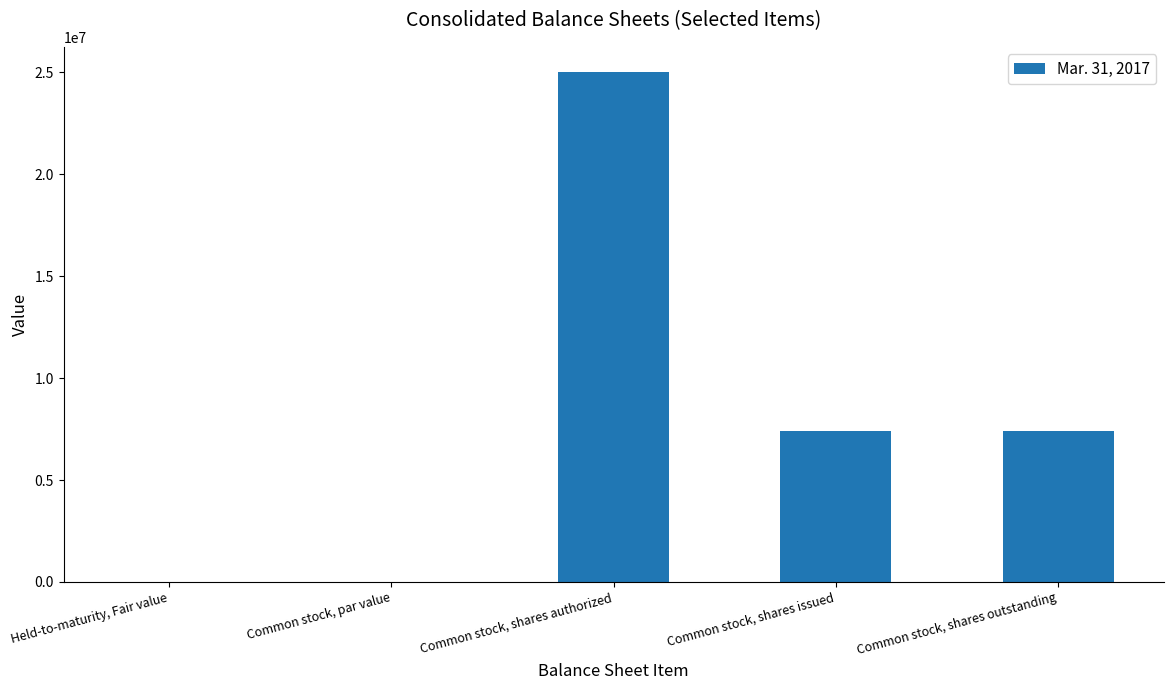

Is it true that the value at Common stock, shares outstanding is 10939146?

False